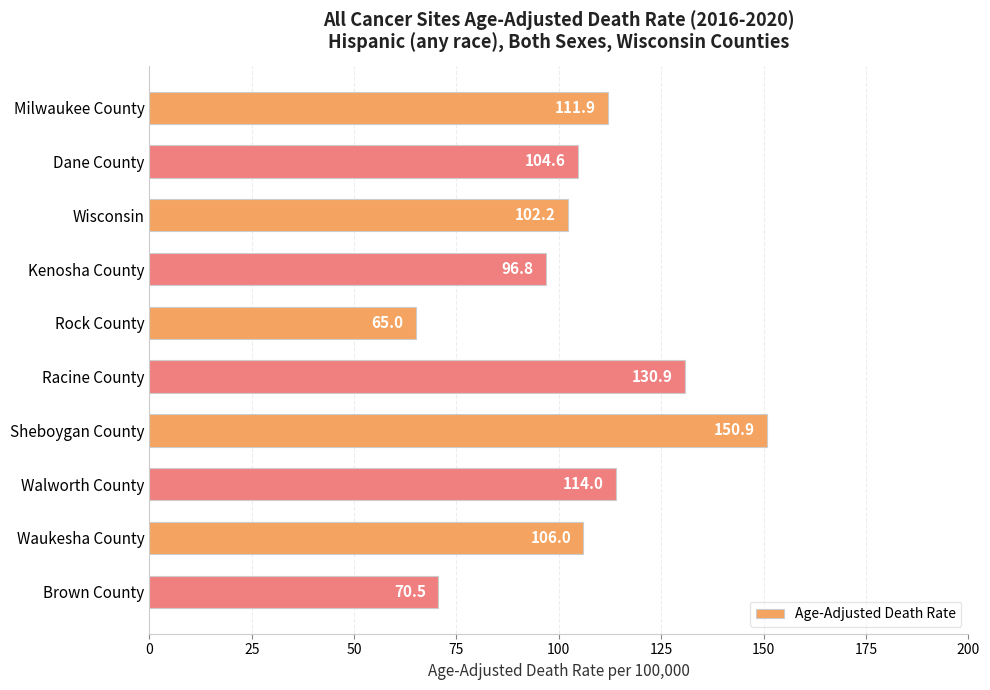

Reading top to bottom, extract all data points from this chart.

Milwaukee County=111.9	Dane County=104.6	Wisconsin=102.2	Kenosha County=96.8	Rock County=65.0	Racine County=130.9	Sheboygan County=150.9	Walworth County=114.0	Waukesha County=106.0	Brown County=70.5